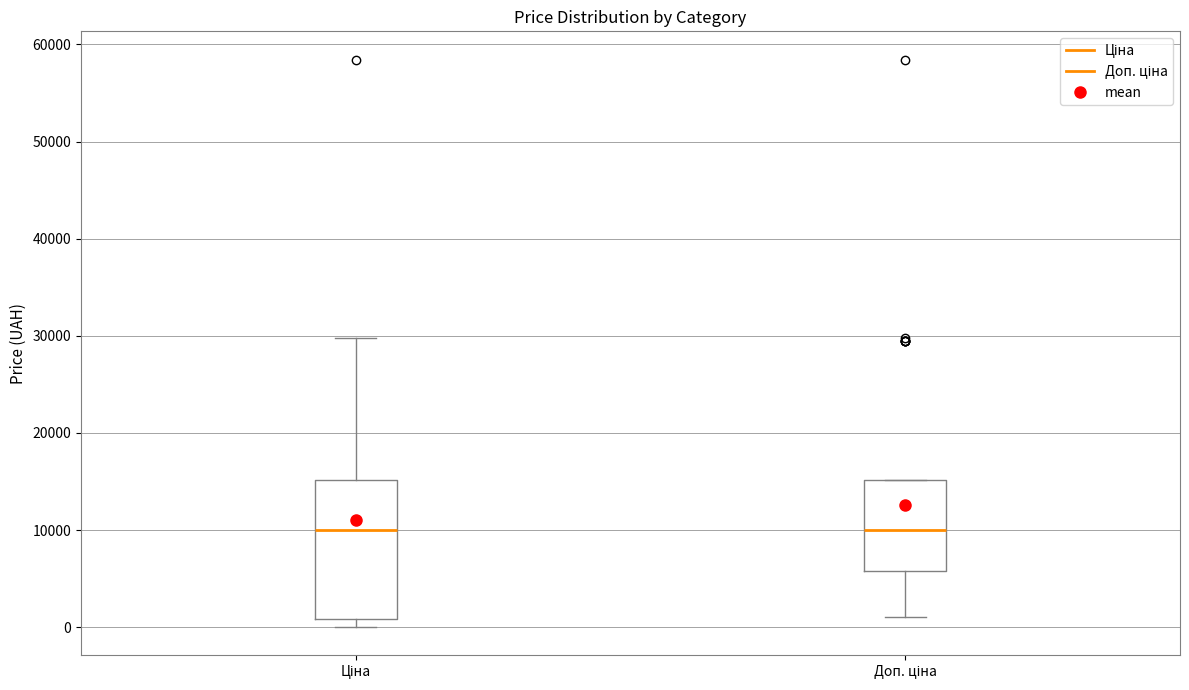

Reading left to right, read every box against the y-axis: the position of its median line, the range the box covers, and the ends of its whiskers. The values are not printed on the chart, so give them approximately, as read against the axis.

Ціна: median 10000, box 1000 to 15000, whiskers 0 to 30000
Доп. ціна: median 10000, box 6000 to 15000, whiskers 1000 to 15000